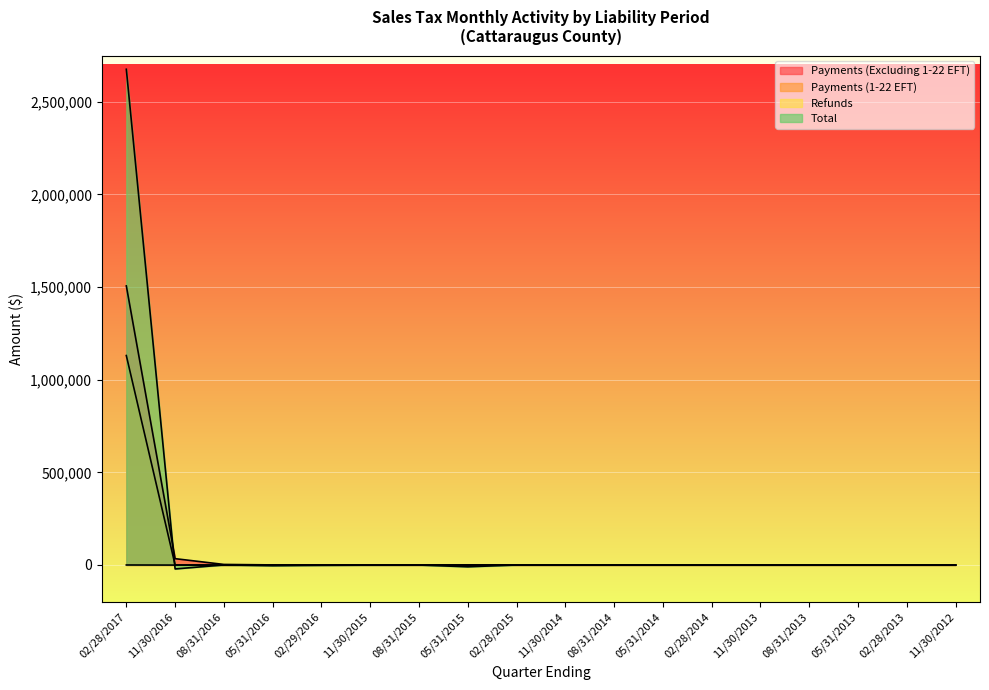

What are all the series names shown in the legend?

Payments (Excluding 1-22 EFT), Payments (1-22 EFT), Refunds, Total